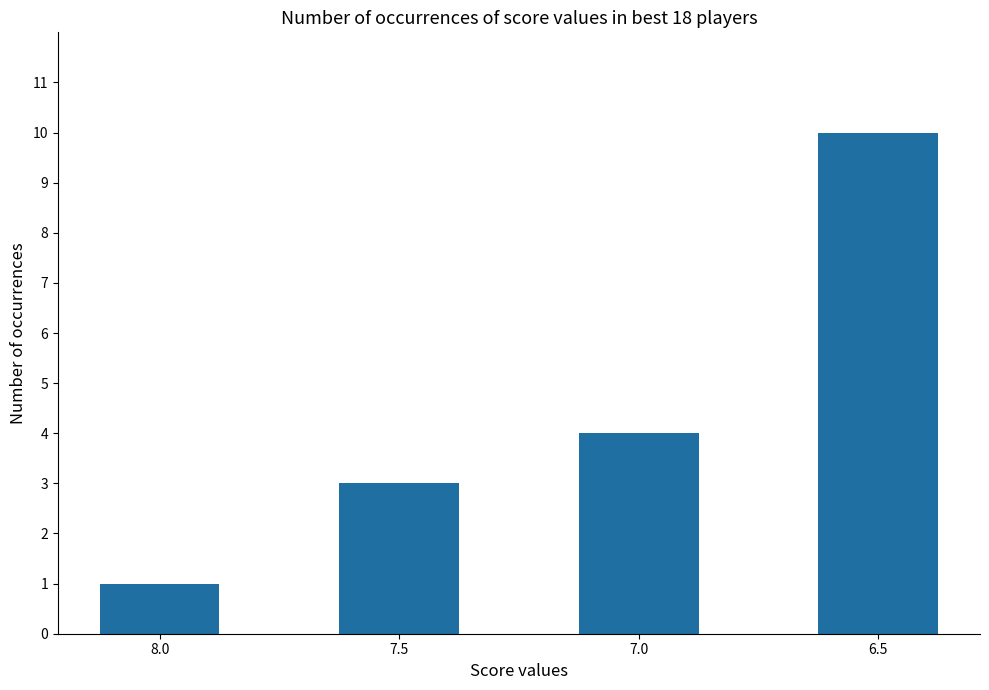

What is the sum of the values at 7.5 and 8.0?

4